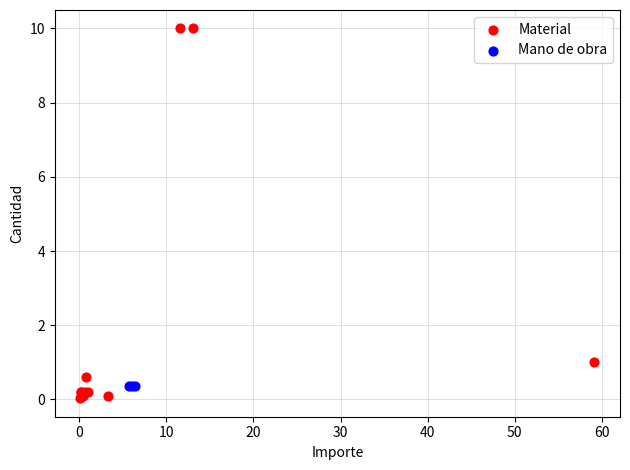

Which series reaches the maximum Y coordinate?

Material